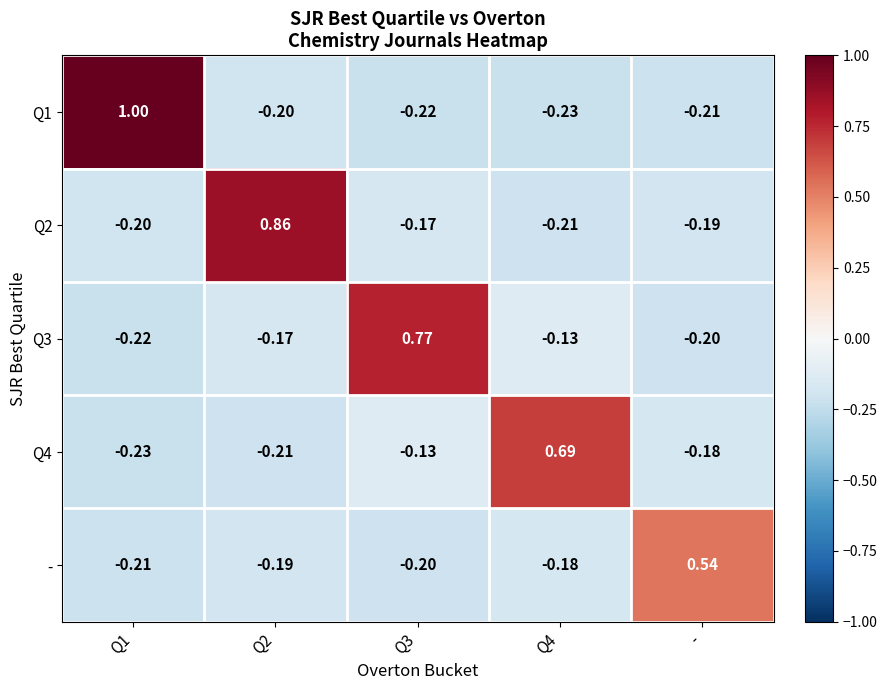

What is the total value across all series at Q2?

0.1